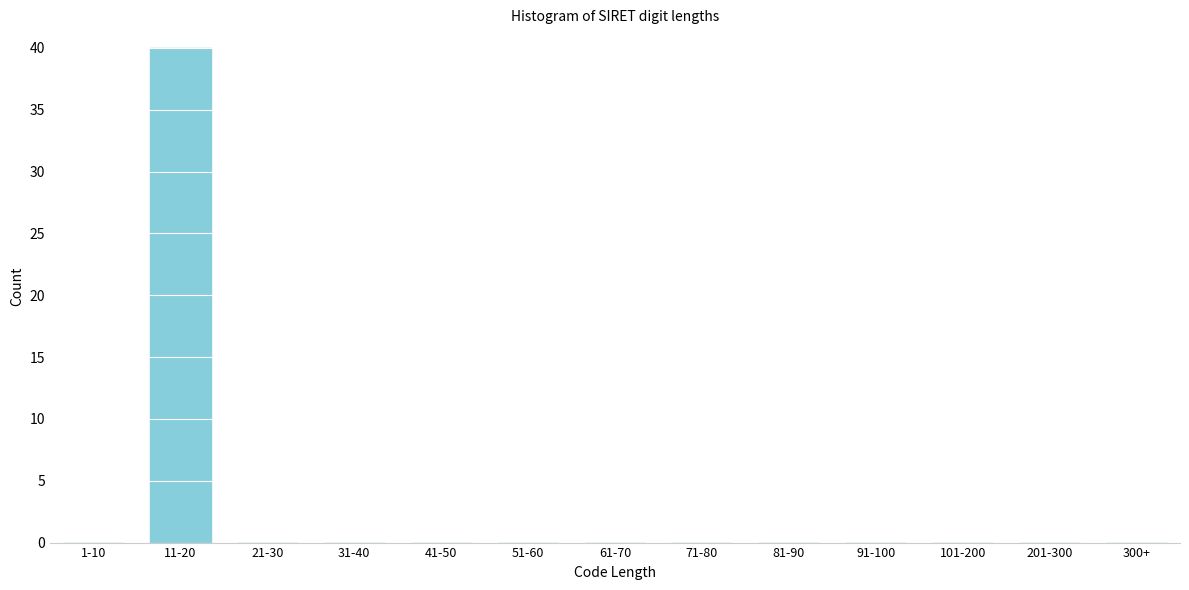

Reading right to left, transcribe all the data shown in this chart.

300+=0	201-300=0	101-200=0	91-100=0	81-90=0	71-80=0	61-70=0	51-60=0	41-50=0	31-40=0	21-30=0	11-20=40	1-10=0